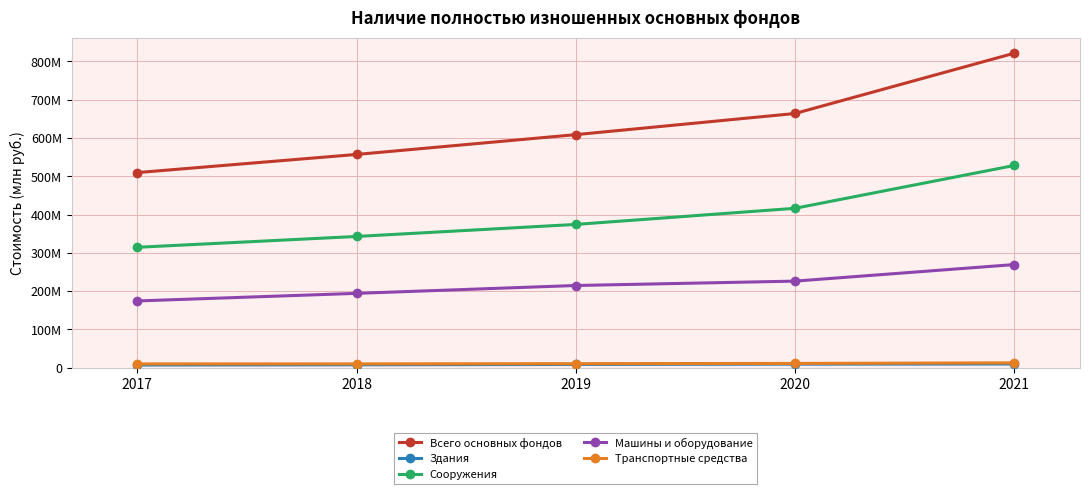

Where is Транспортные средства nearest to the value 11469642?

2020